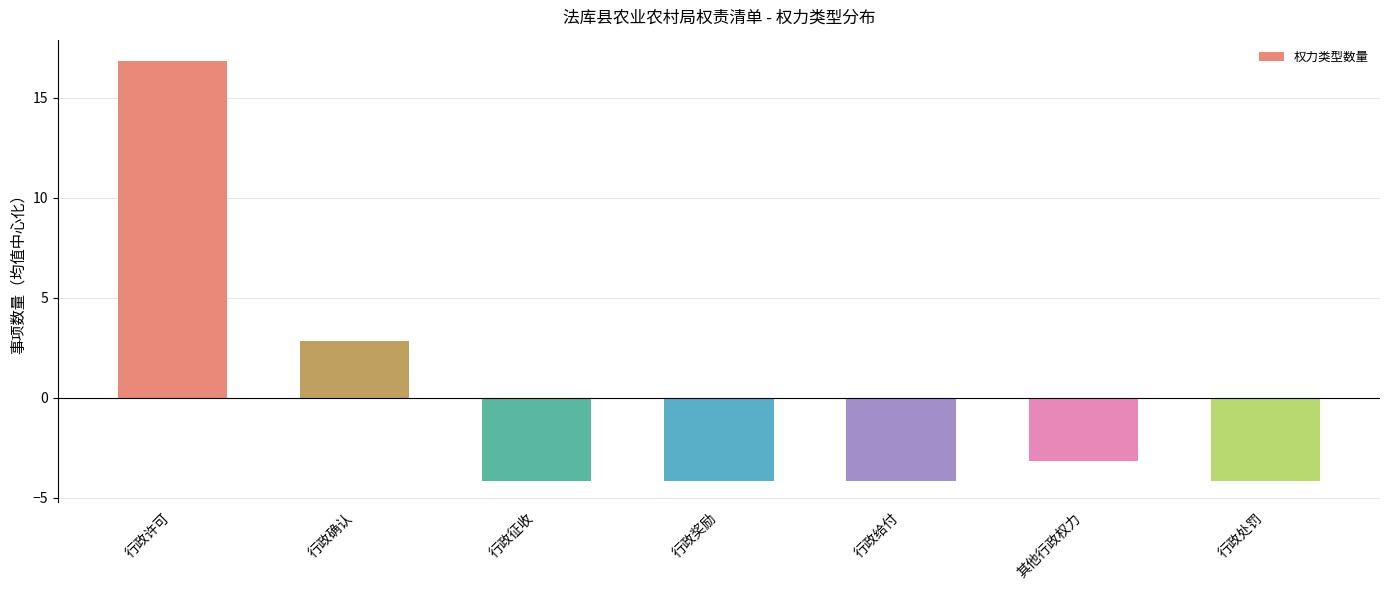

The chart shows a value of 23.9 at 行政许可. True or false?

False